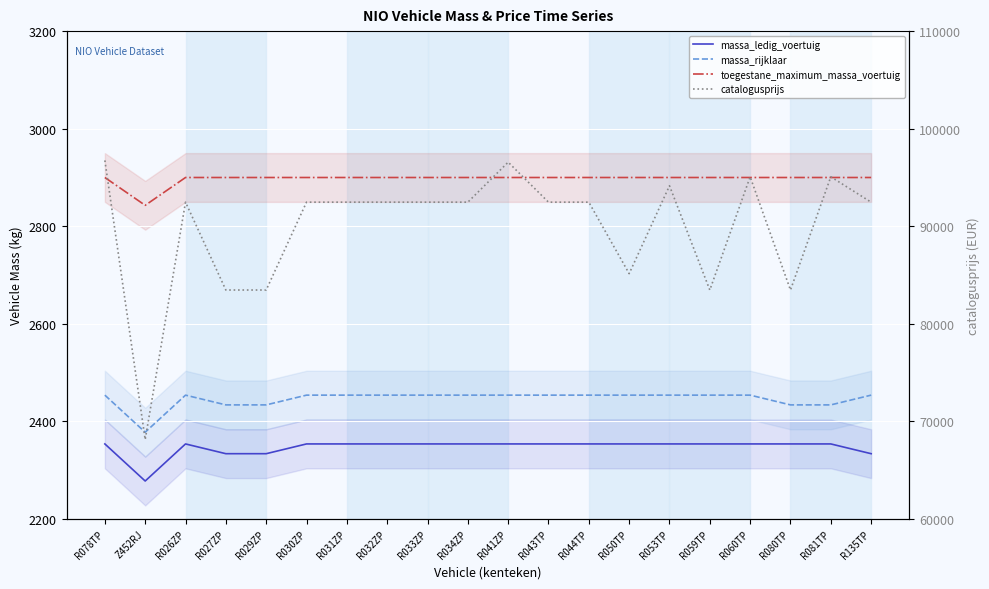

At which category is the sum across all series the highest?

R078TP